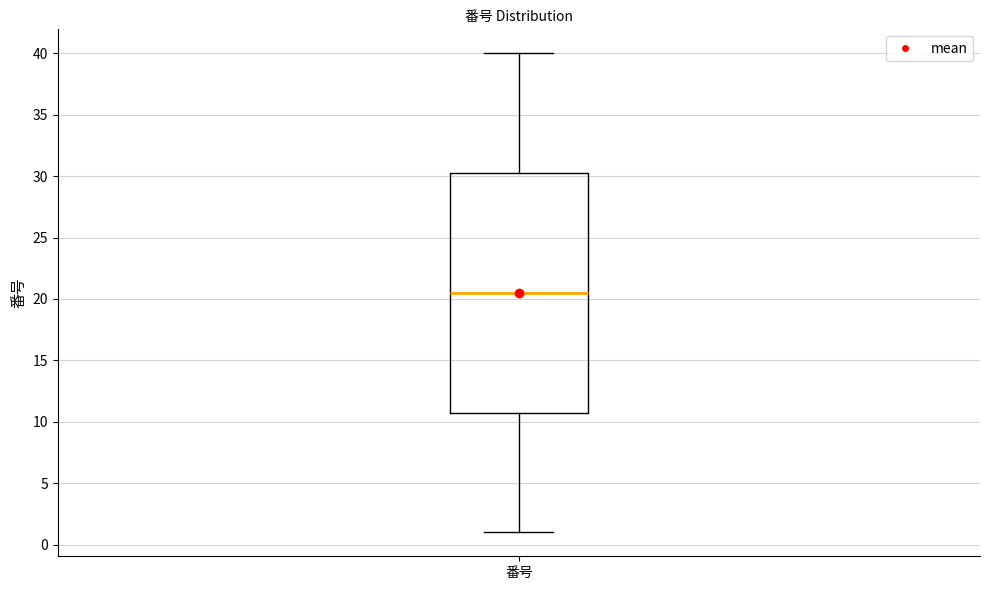

Read this box plot against the y-axis: the position of the median line, the range covered by the box, and the ends of both whiskers. The values are not printed on the chart, so give them approximately, as read against the axis.

median 20.5, box 11.0 to 30.5, whiskers 1.0 to 40.0